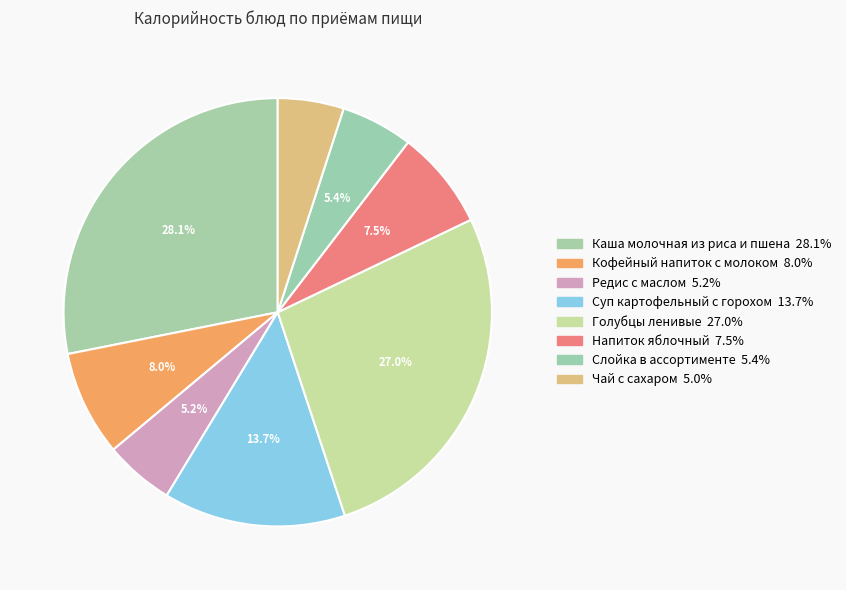

Is it true that Чай с сахаром is 18% of the pie?

False